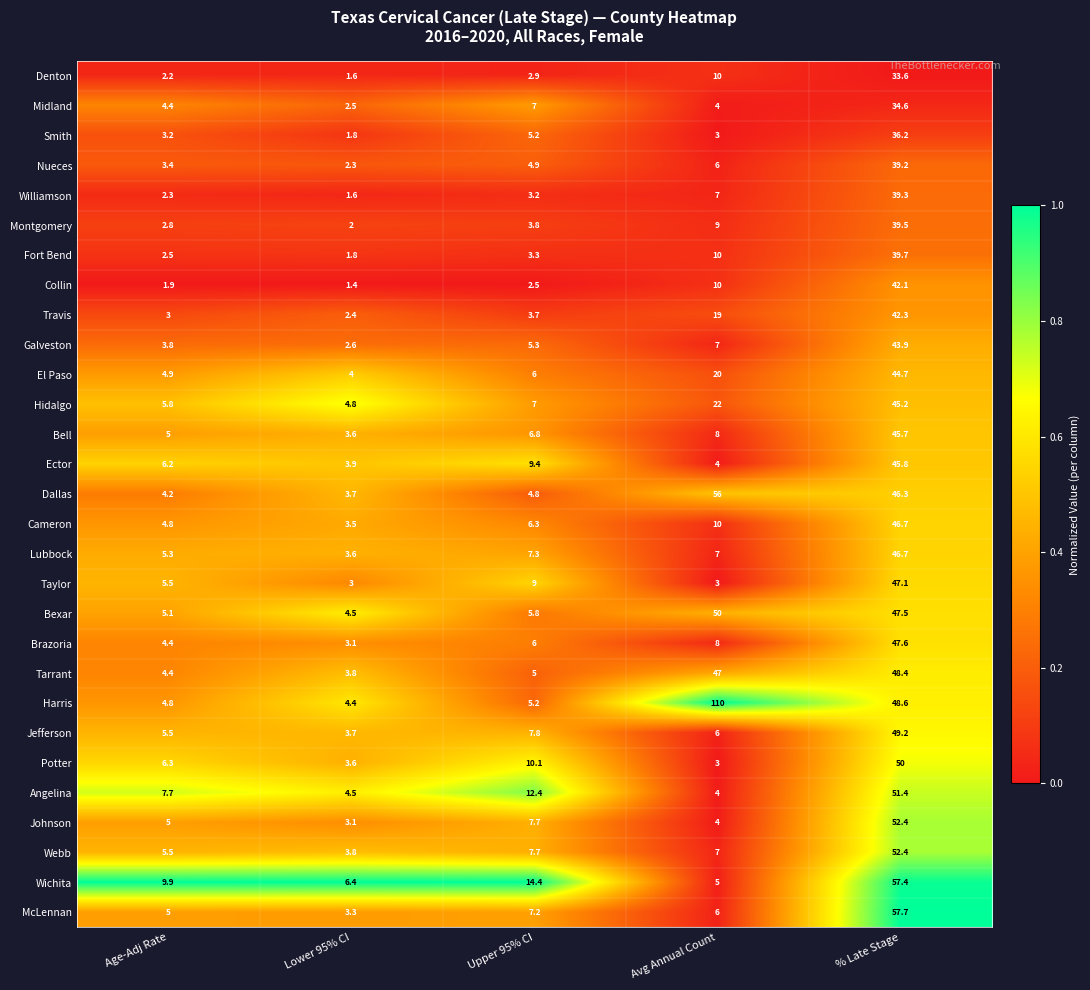

Which category has the highest value in the Williamson series?

% Late Stage